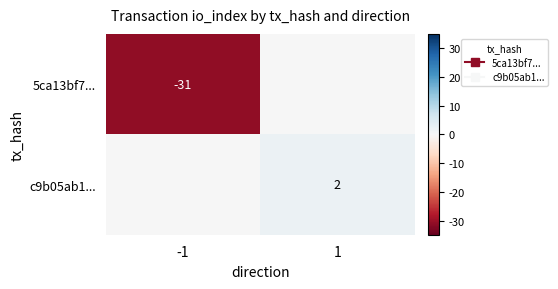

The value of c9b05ab1... at 1 is 2. True or false?

True